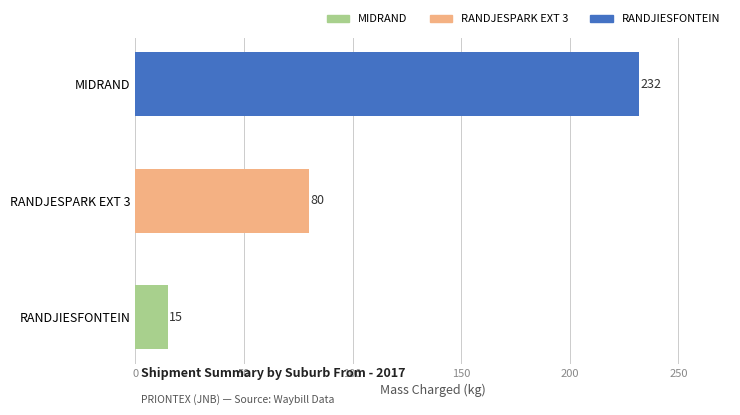

The chart shows a value of 15 at RANDJIESFONTEIN. True or false?

True